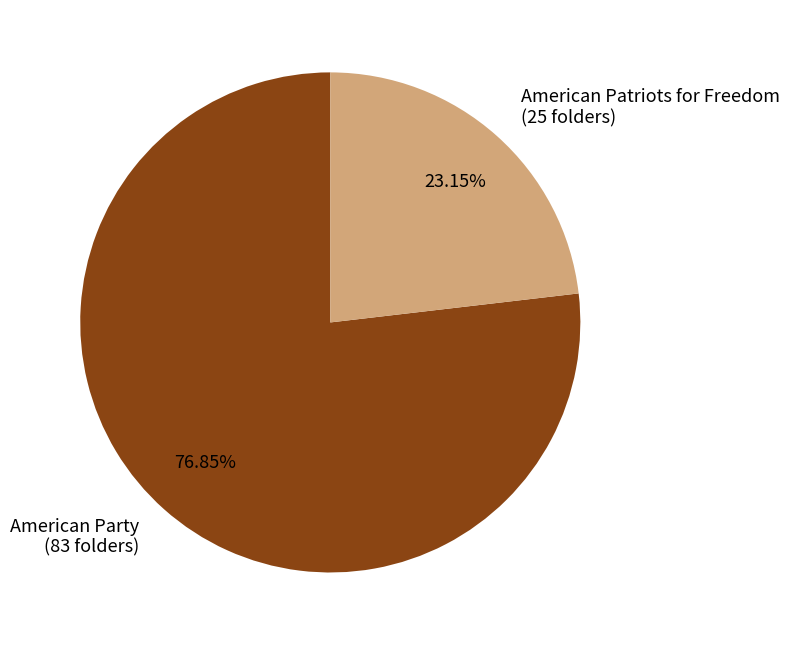

Is there any slice that represents more than half of the pie?

Yes